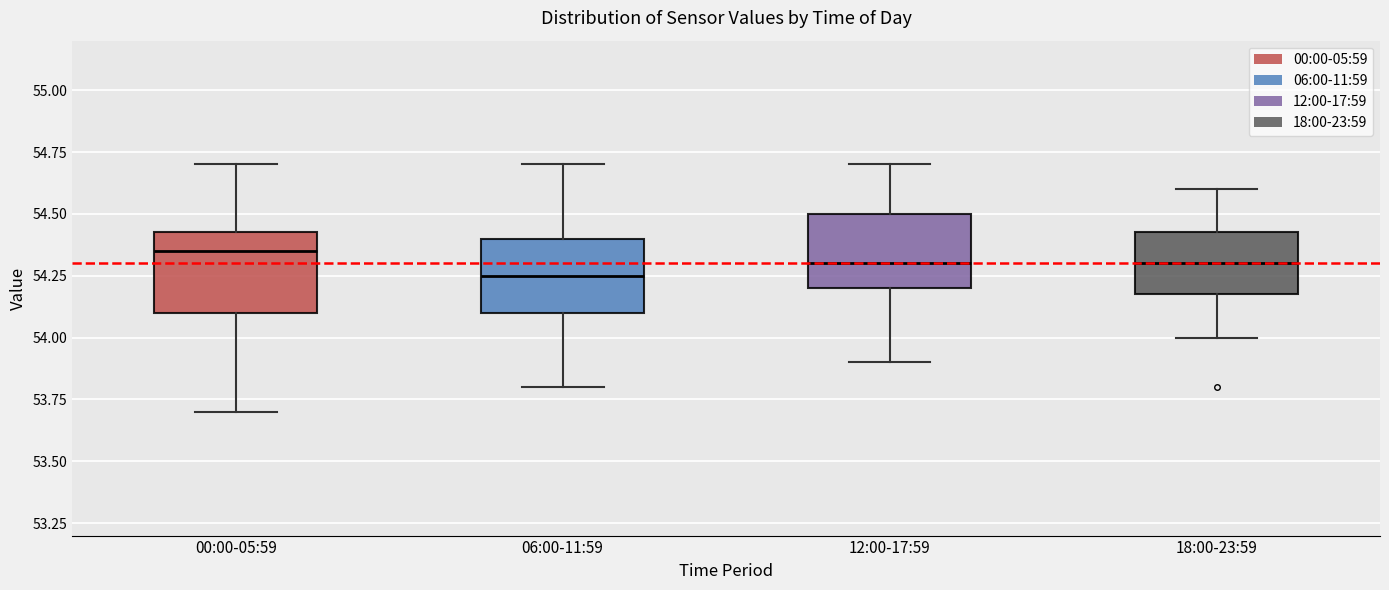

Reading left to right, transcribe this box plot: for each box, give where its median line is, the range the box spans, and where its two whiskers end, as read against the y-axis. The values are not printed on the chart, so give them approximately, as read against the axis.

00:00-05:59: median 54.35, box 54.10 to 54.45, whiskers 53.70 to 54.70
06:00-11:59: median 54.25, box 54.10 to 54.40, whiskers 53.80 to 54.70
12:00-17:59: median 54.30, box 54.20 to 54.50, whiskers 53.90 to 54.70
18:00-23:59: median 54.30, box 54.20 to 54.45, whiskers 54.00 to 54.60